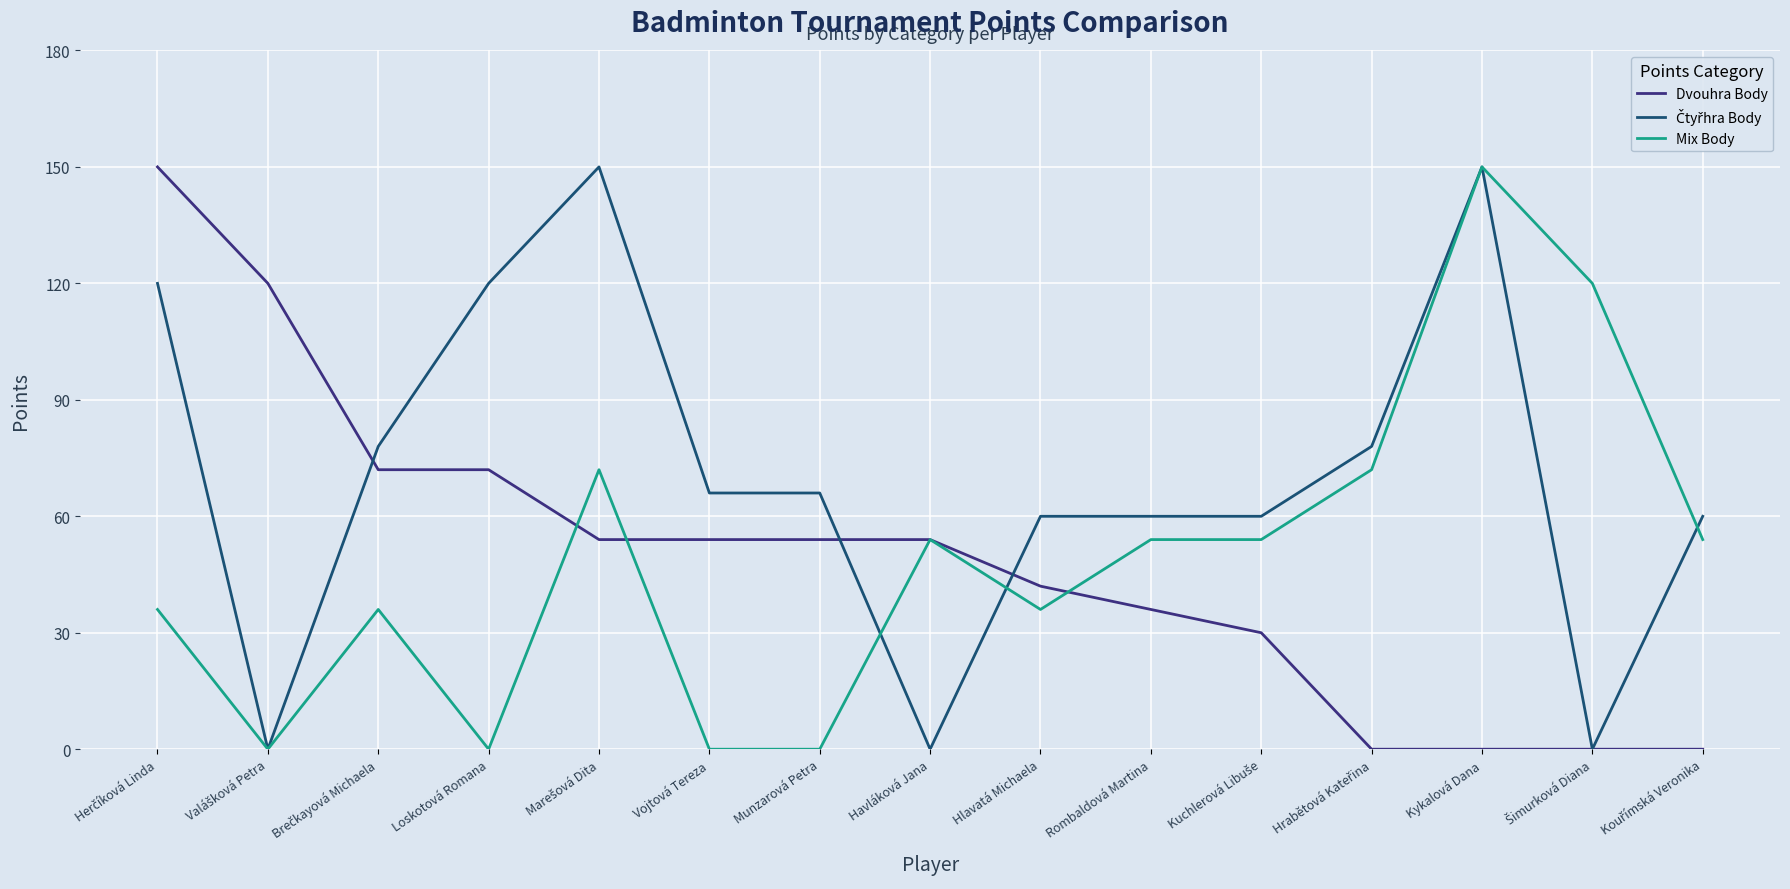

Does the chart have visible grid lines?

Yes